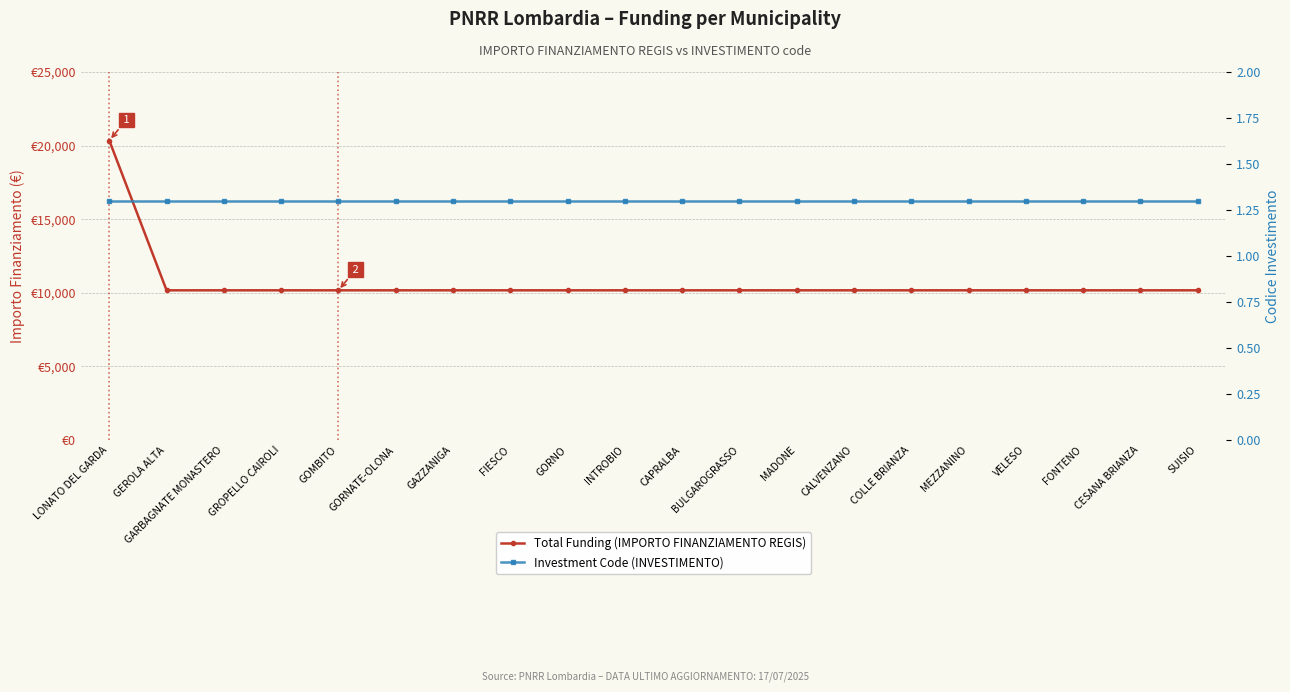

What is the label of the 3rd point from the left?

GARBAGNATE MONASTERO